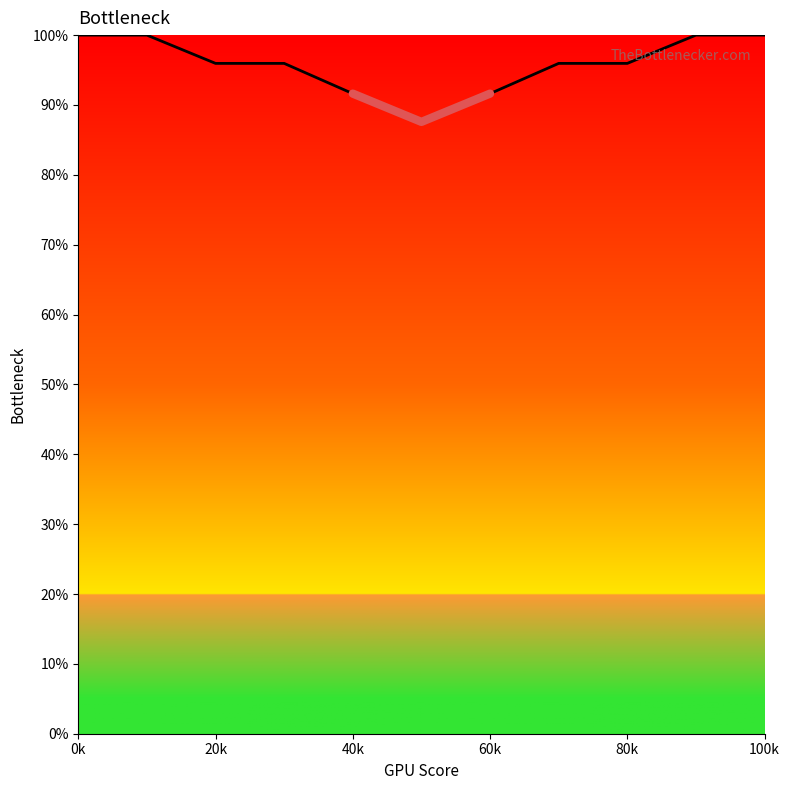

Does the chart have visible grid lines?

No